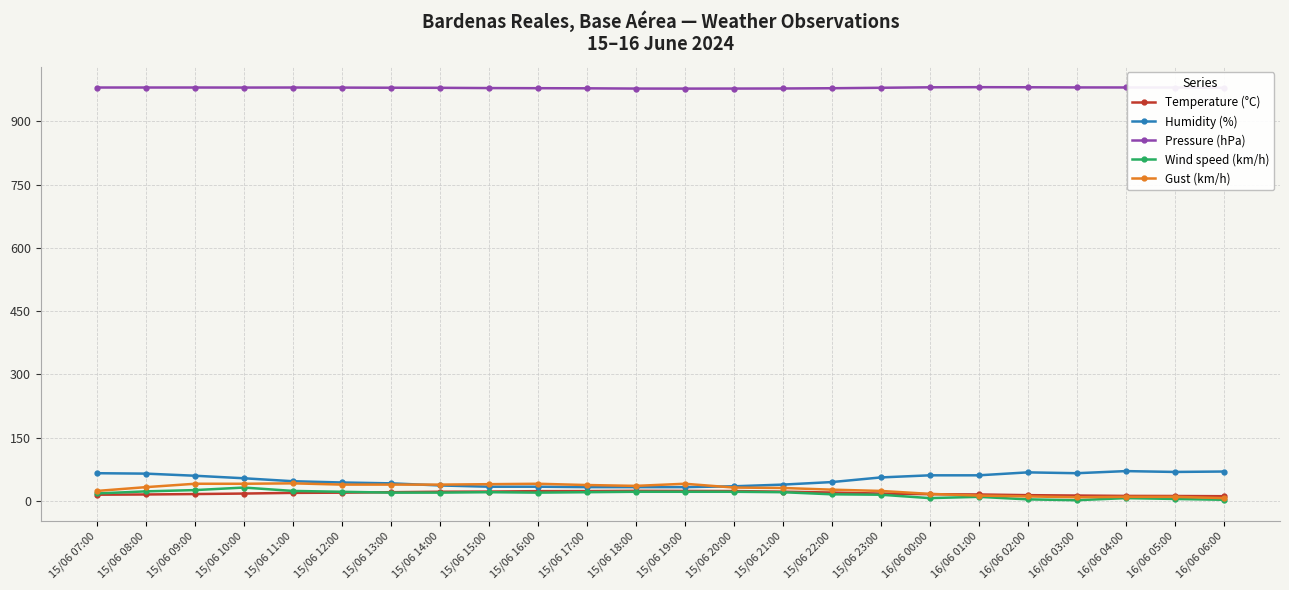

True or false: Pressure (hPa) and Wind speed (km/h) intersect in this chart.

False